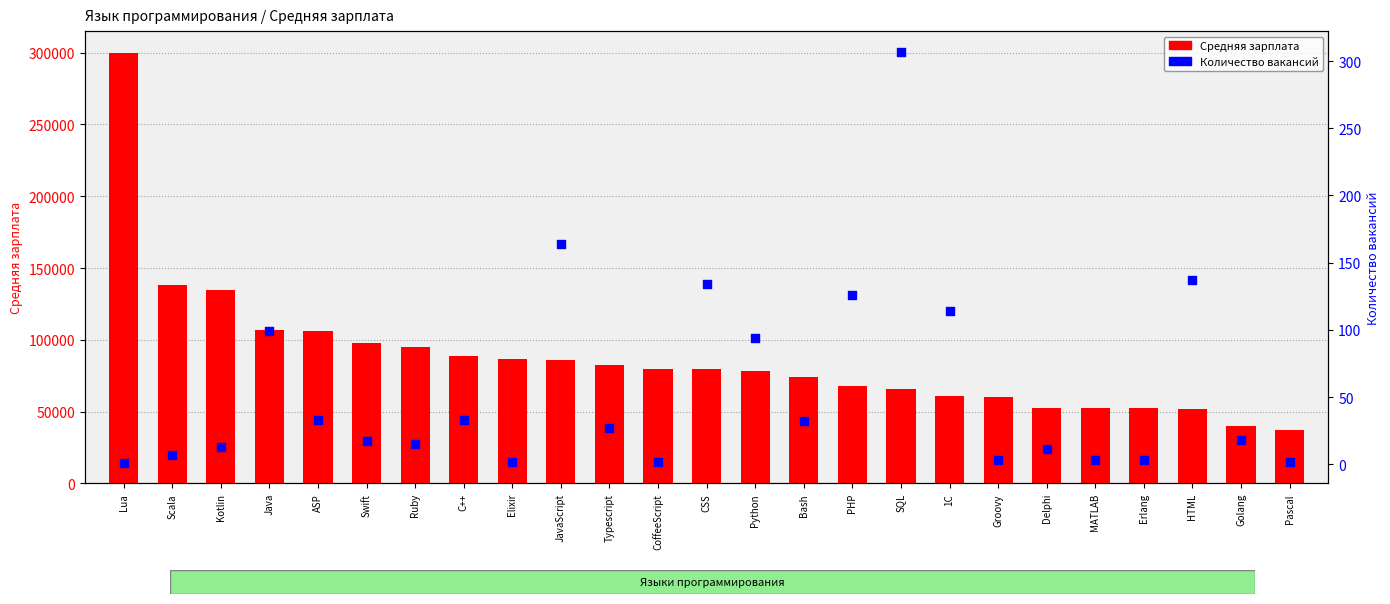

At how many categories does at least one series exceed 207108?

1